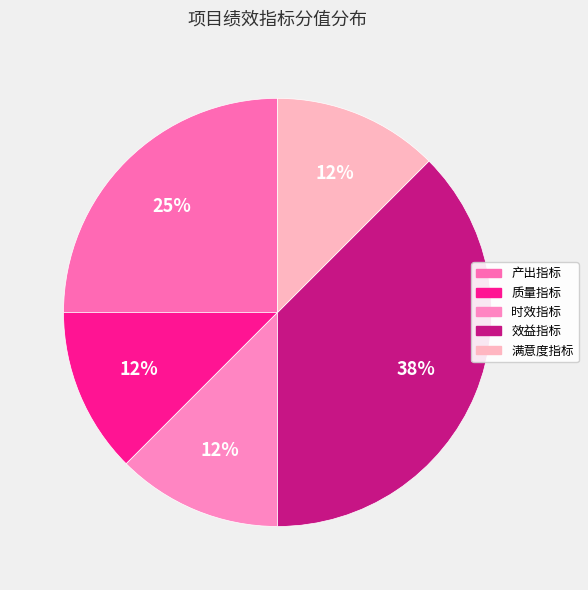

How many segments does this pie chart have?

5